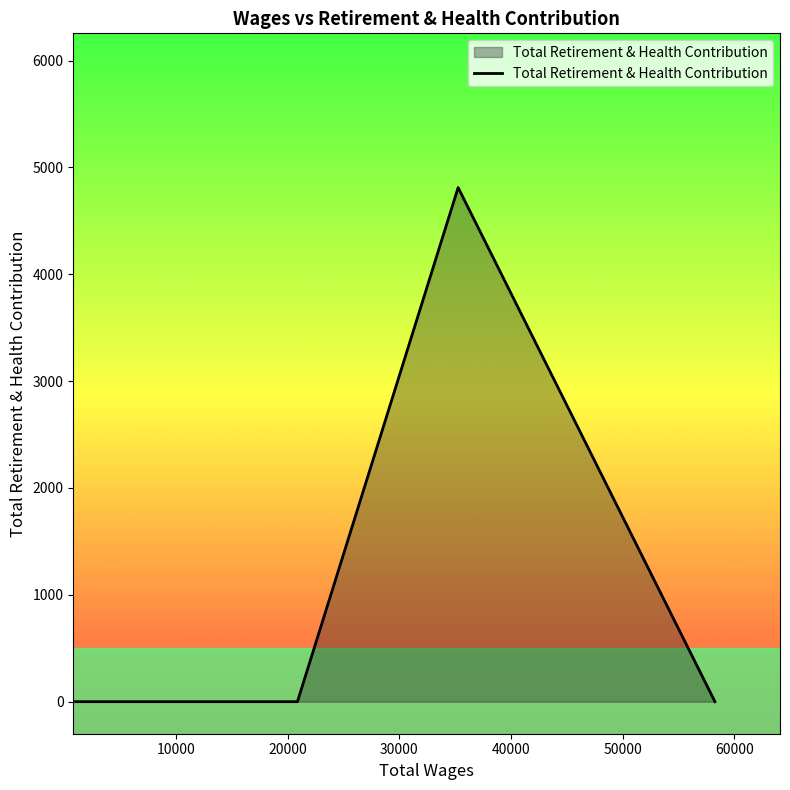

Reading left to right, list all the values displayed in this chart.

0	0	0	0	4811	0